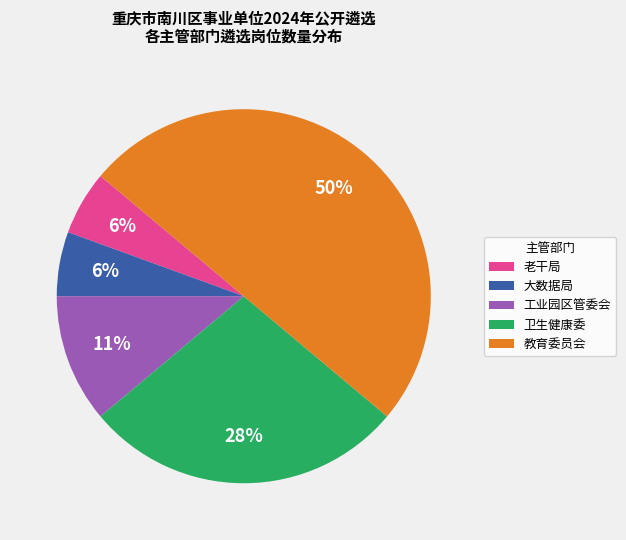

Which category has the biggest portion of the pie?

教育委员会